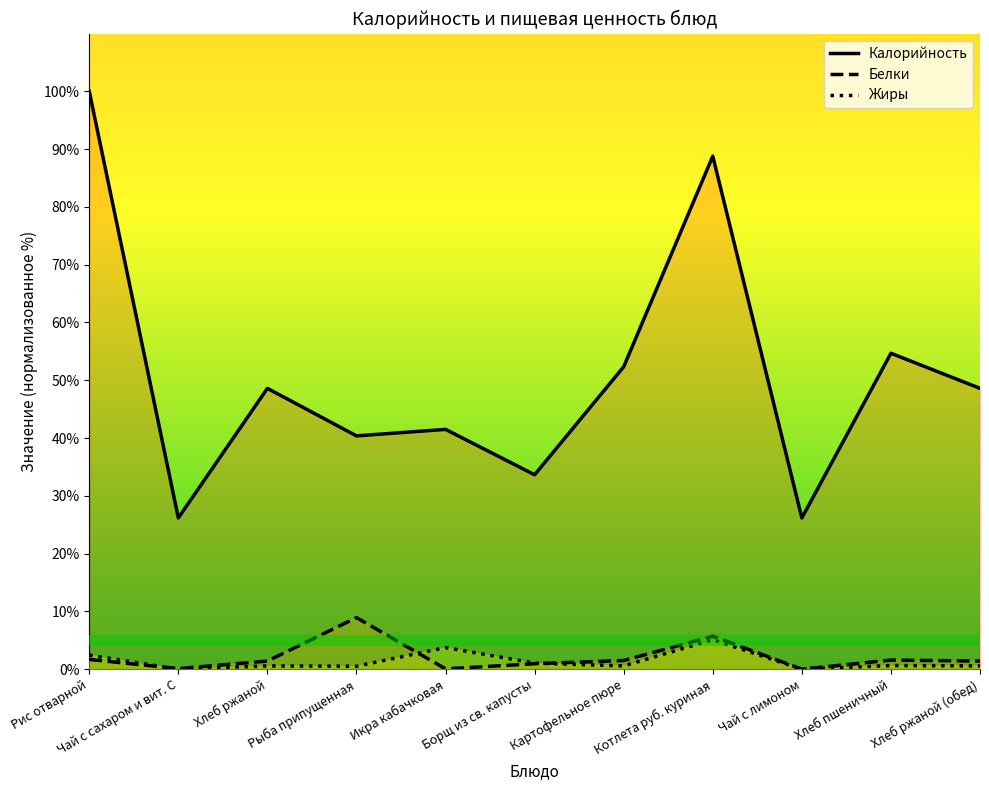

How many times do Белки and Жиры cross each other?

3